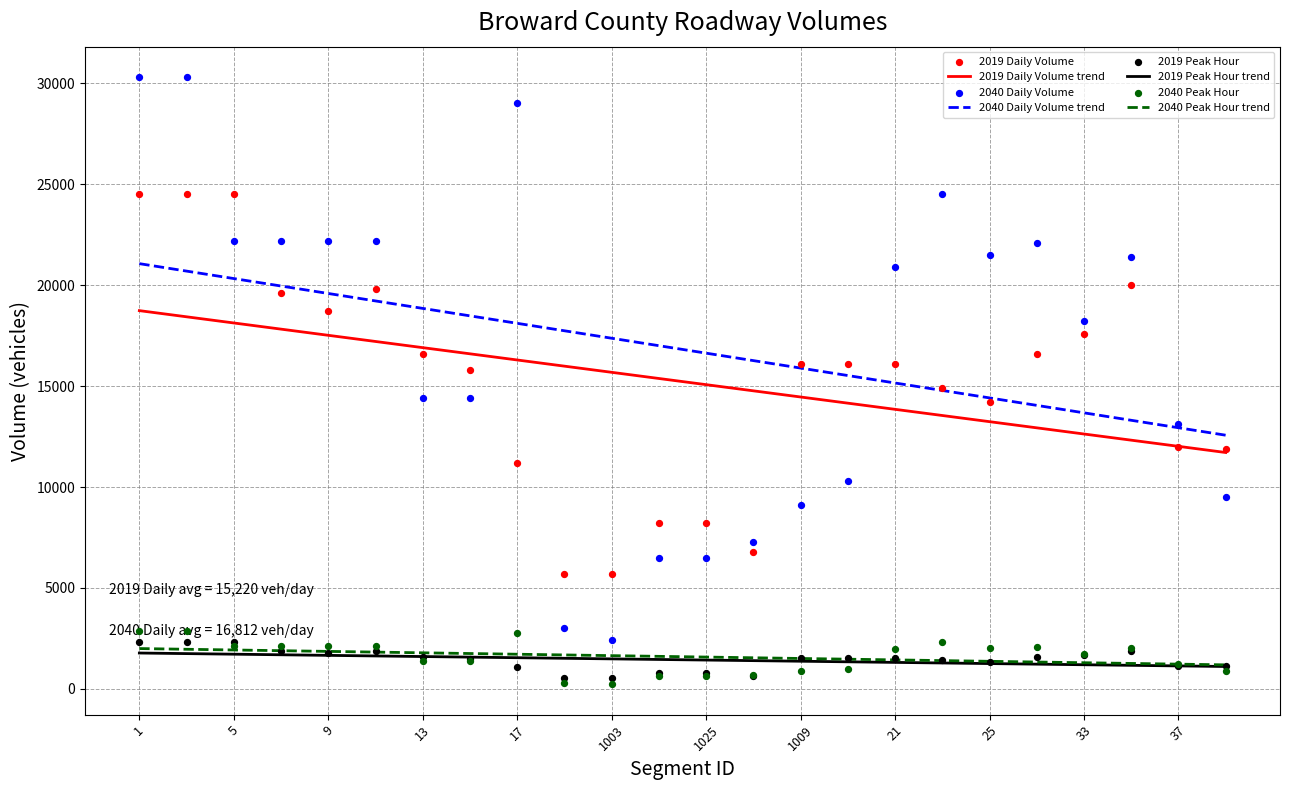

Which series has the largest total across all categories?

2040 Daily Volume